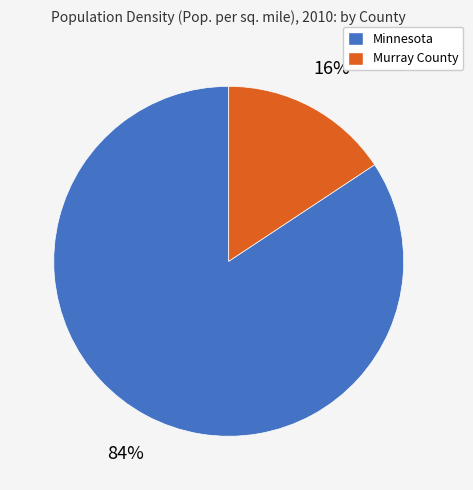

What percentage is the Minnesota slice, to the nearest percent?

84%